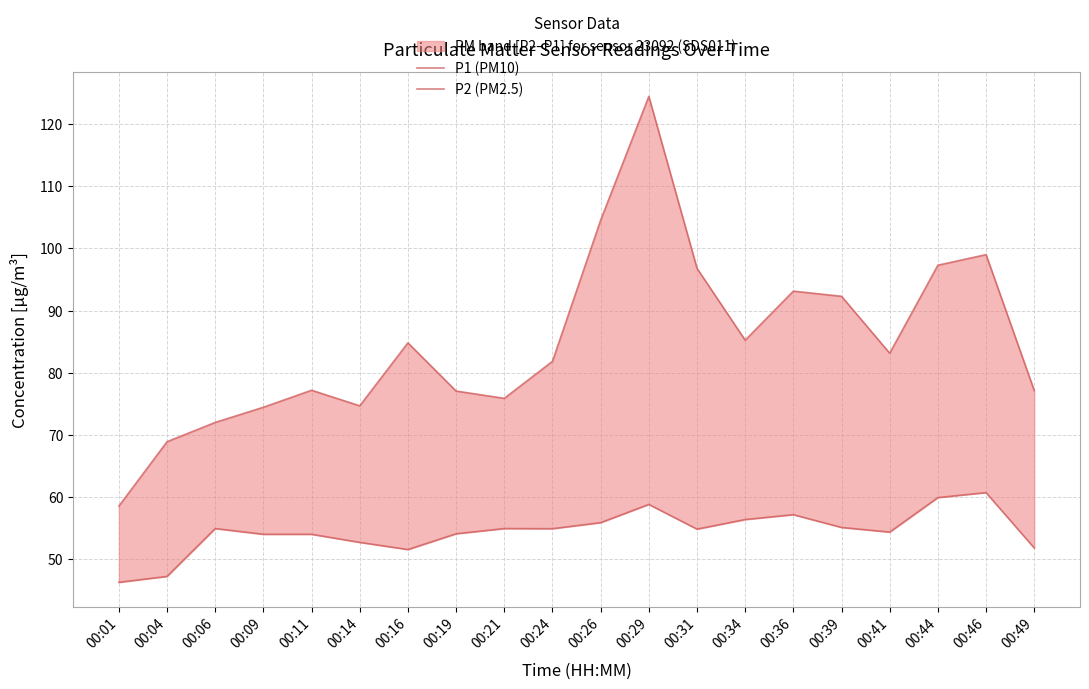

What is the difference between the highest and lowest values at 00:09?

20.4